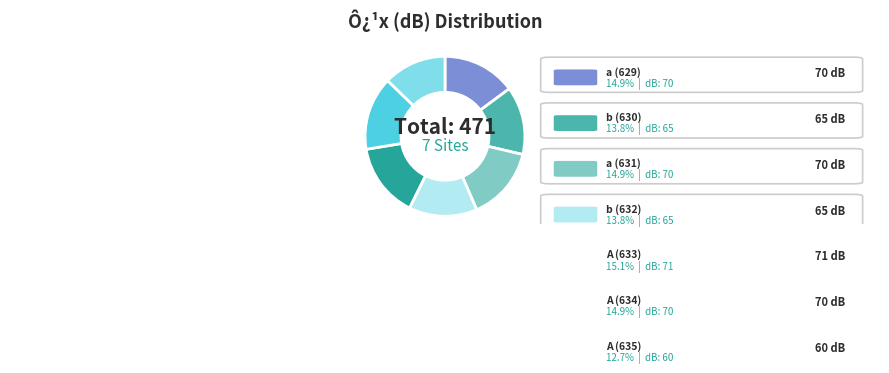

How much of the chart is everything except b (630)?

86.2%